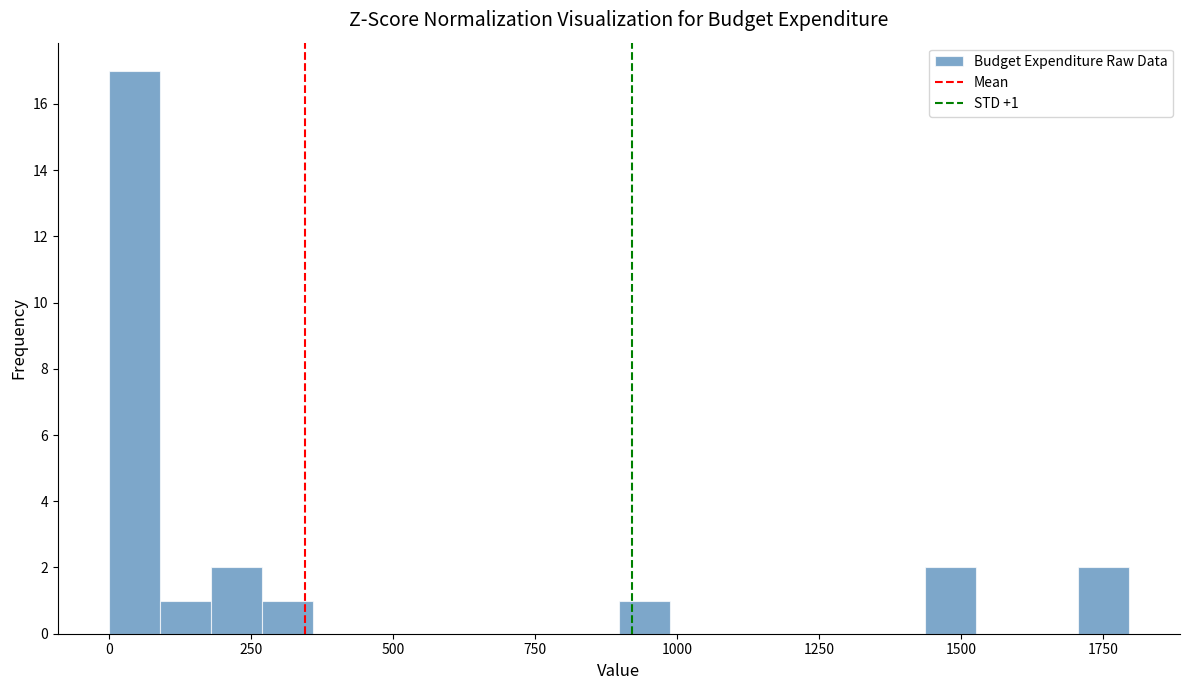

Read against the x-axis, roughly where is the centre of the tallest bar?

50